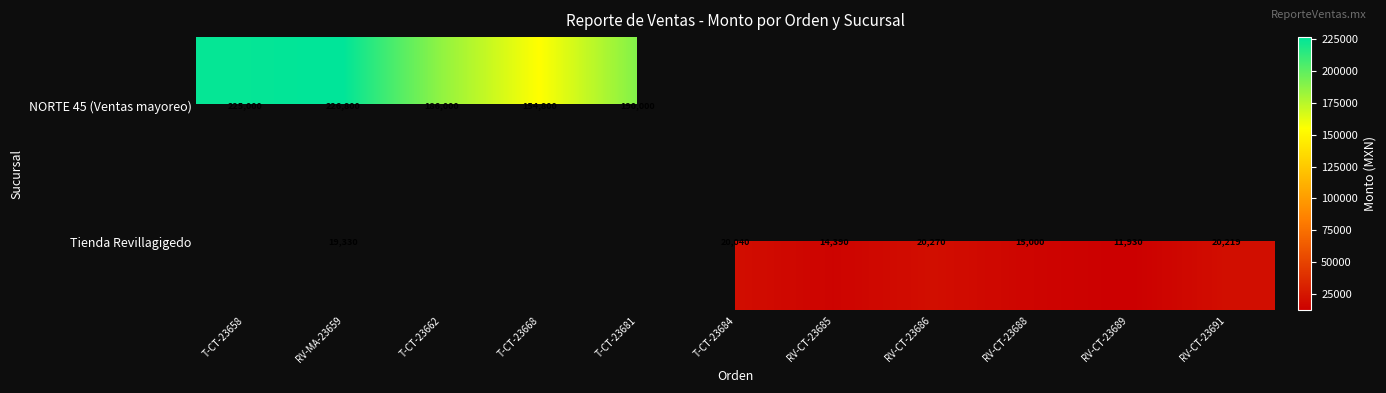

Is the value of NORTE 45 (Ventas mayoreo) at T-CT-23681 greater than the value of Tienda Revillagigedo at RV-CT-23685?

Yes